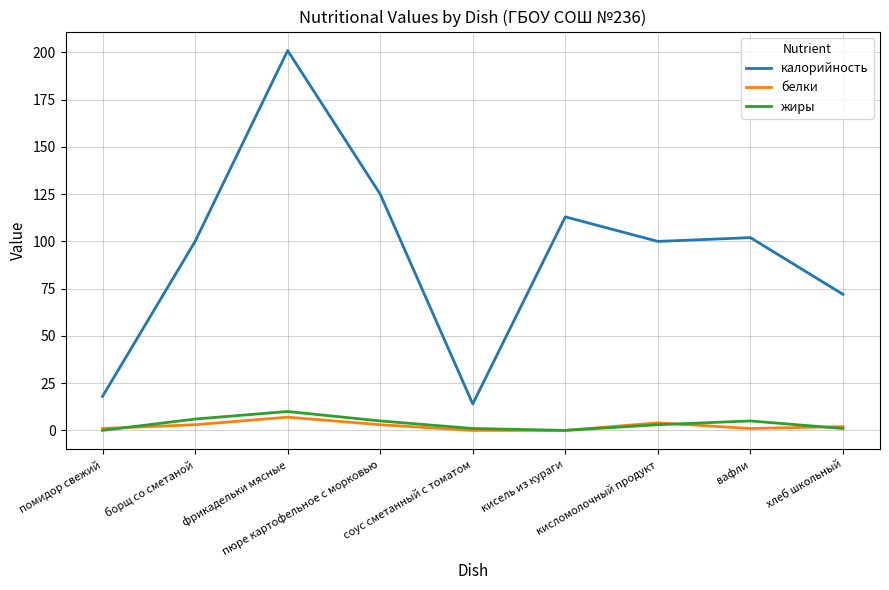

Reading left to right, extract all data points from this chart.

калорийность: помидор свежий=18	борщ со сметаной=100	фрикадельки мясные=201	пюре картофельное с морковью=125	соус сметанный с томатом=14	кисель из кураги=113	кисломолочный продукт=100	вафли=102	хлеб школьный=72
белки: помидор свежий=1	борщ со сметаной=3	фрикадельки мясные=7	пюре картофельное с морковью=3	соус сметанный с томатом=0	кисель из кураги=0	кисломолочный продукт=4	вафли=1	хлеб школьный=2
жиры: помидор свежий=0	борщ со сметаной=6	фрикадельки мясные=10	пюре картофельное с морковью=5	соус сметанный с томатом=1	кисель из кураги=0	кисломолочный продукт=3	вафли=5	хлеб школьный=1